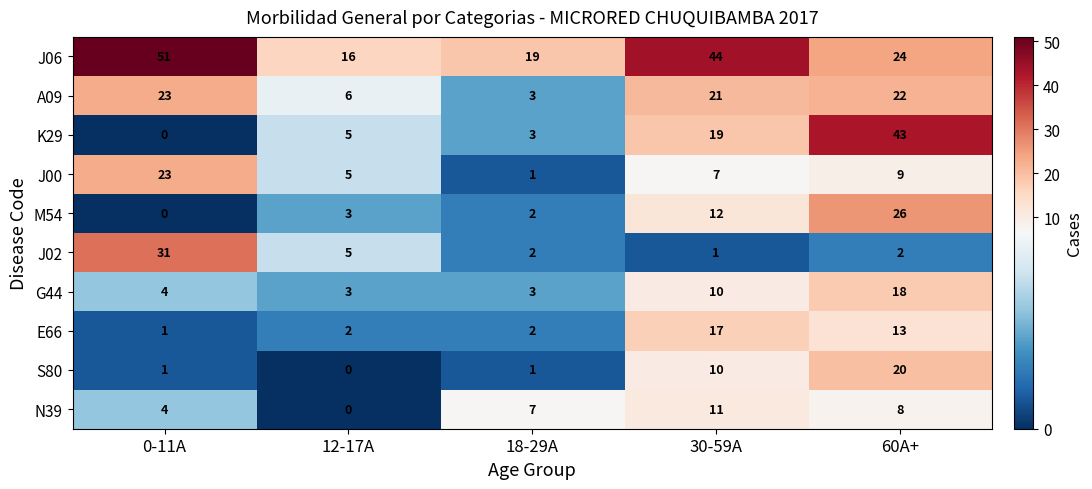

How many series are shown in this chart?

10